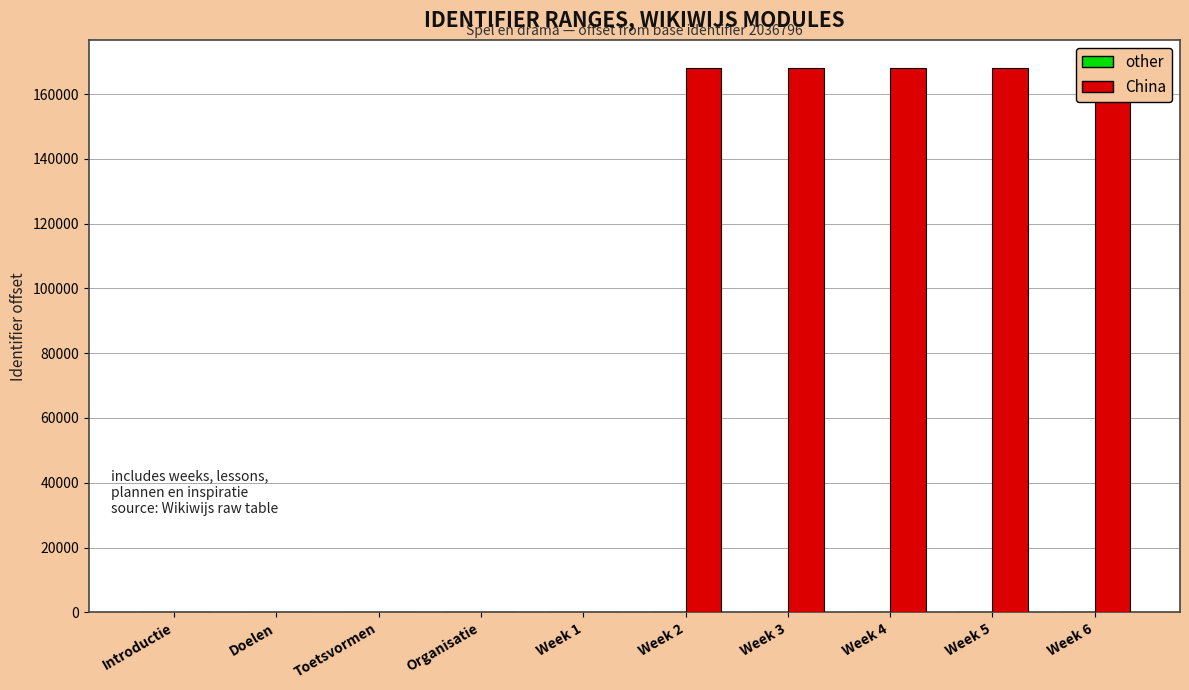

How many bars are there in total?

20